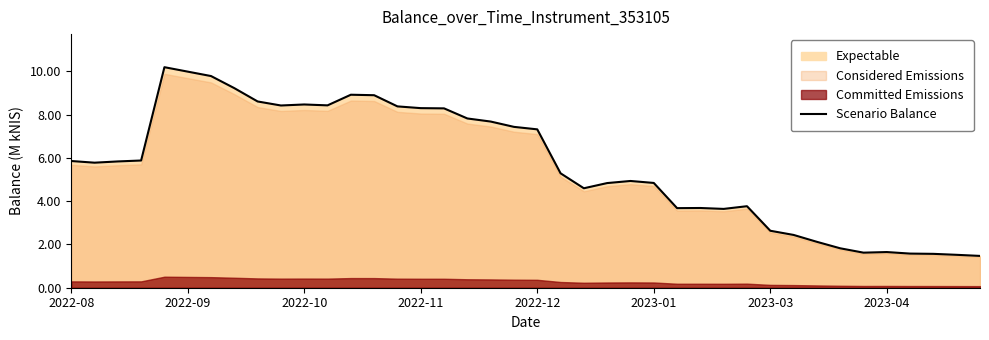

Between 15 and 2023-03, which is larger?

2023-03